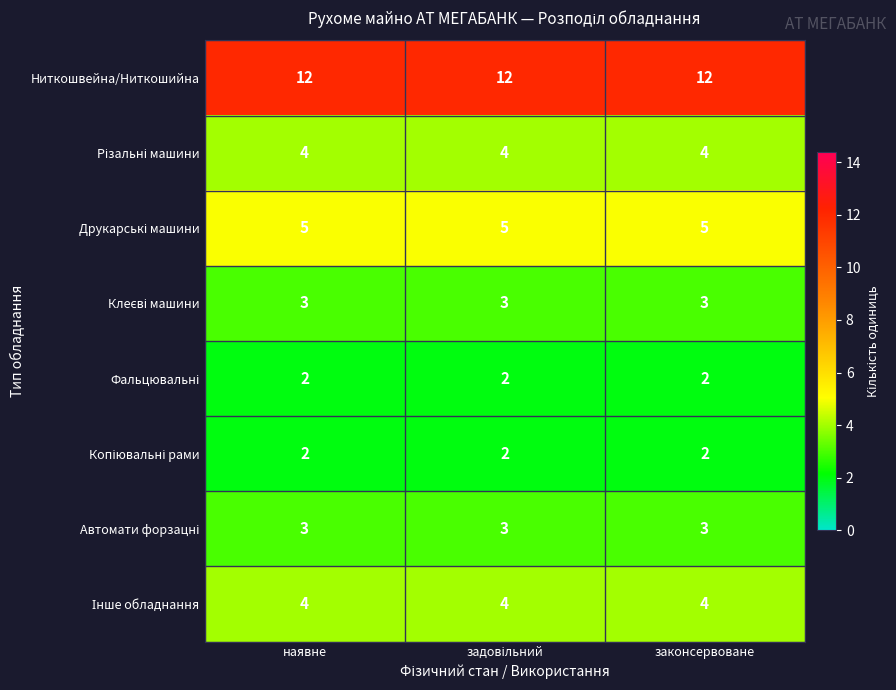

The Ниткошвейна/Ниткошийна series shows 12 at наявне. True or false?

True